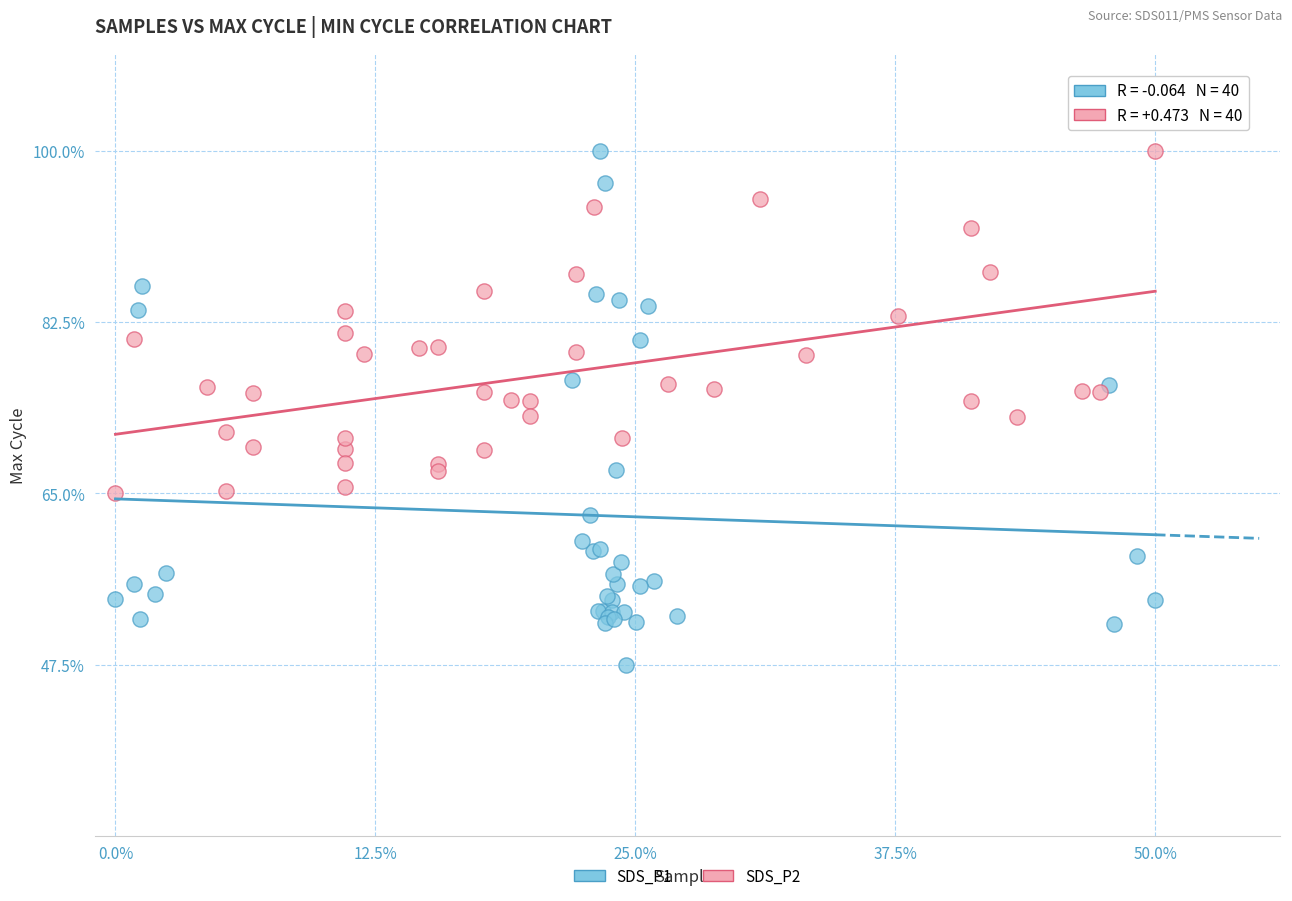

What are all the series names shown in the legend?

SDS_P1, SDS_P2